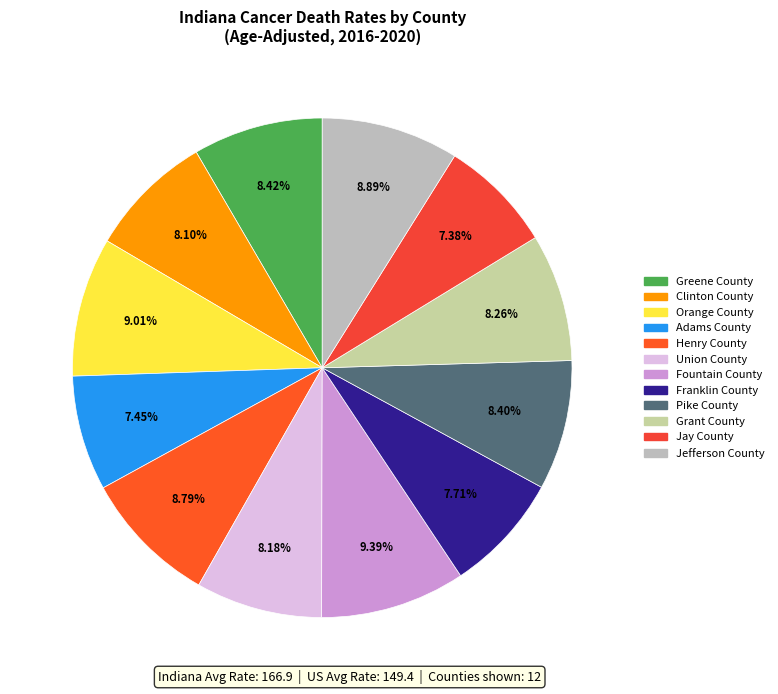

Is there a majority slice in this chart?

No